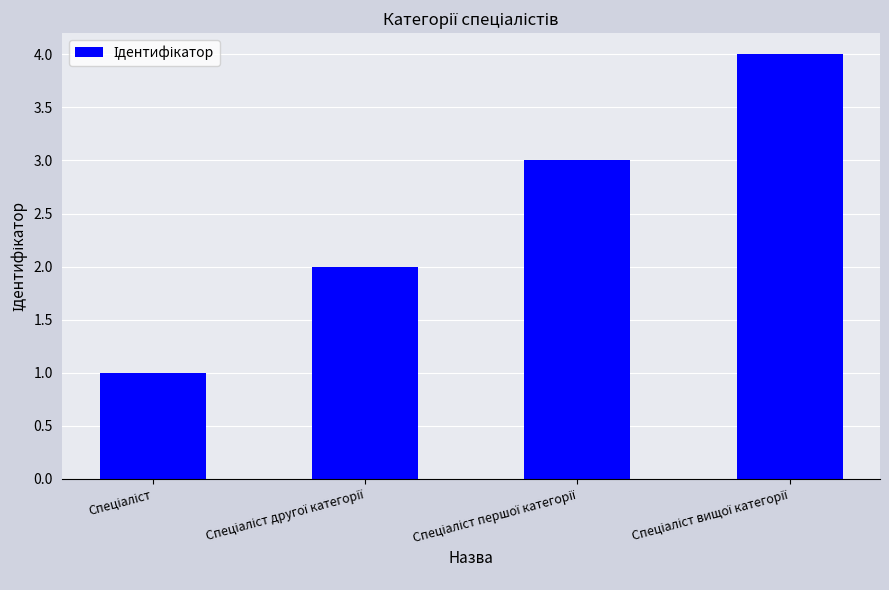

How many data points are less than 3?

2